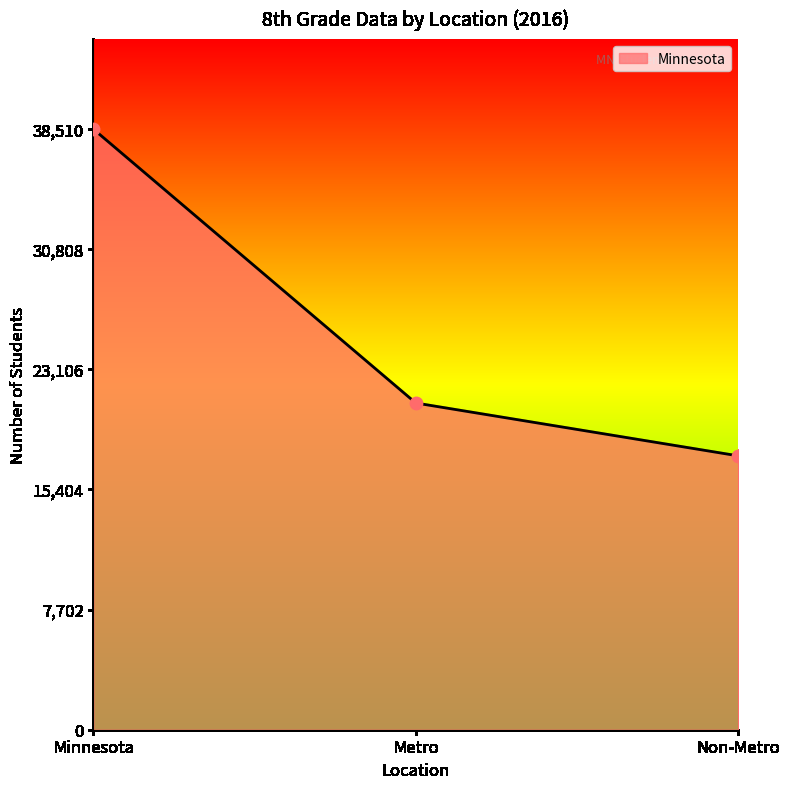

Rank the categories by value from lowest to highest.

Non-Metro, Metro, Minnesota